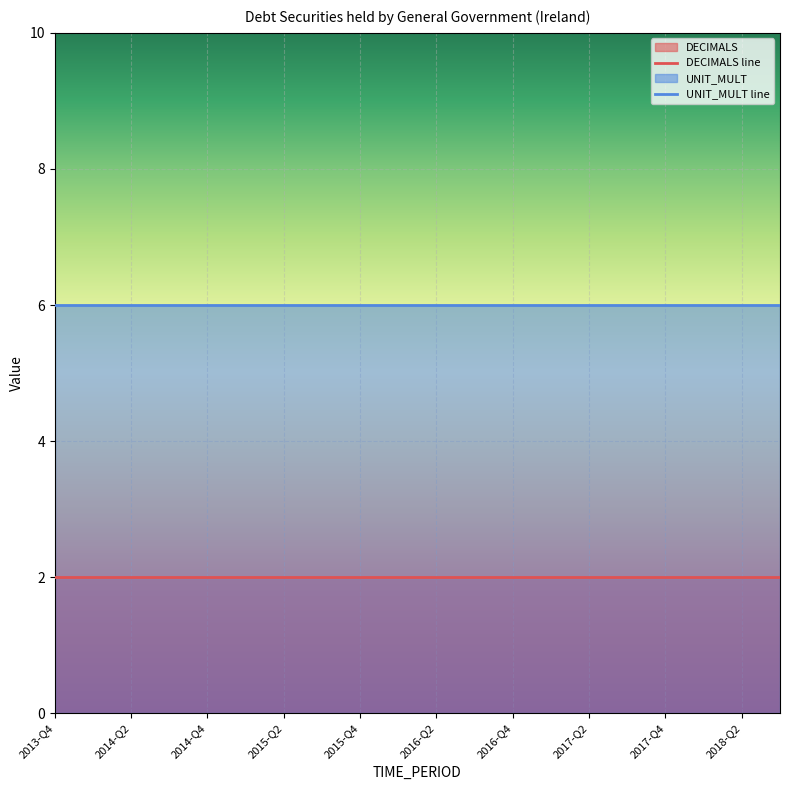

What position from the left is 2014-Q2?

3